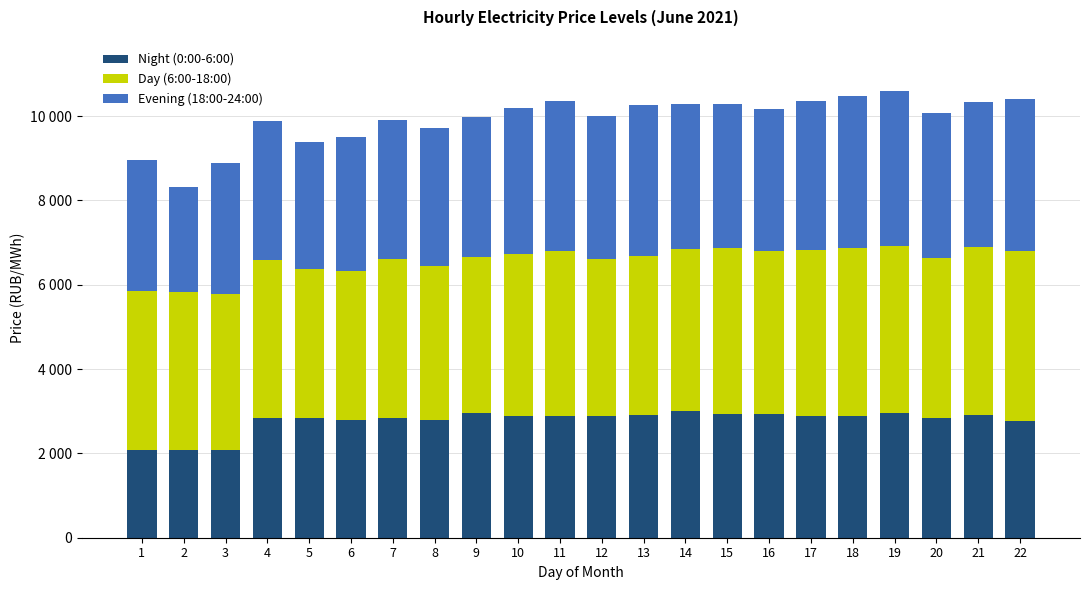

Rank the categories by Evening (18:00-24:00) value from highest to lowest.

19, 22, 18, 13, 11, 17, 10, 20, 14, 21, 15, 12, 16, 9, 7, 4, 8, 6, 3, 1, 5, 2